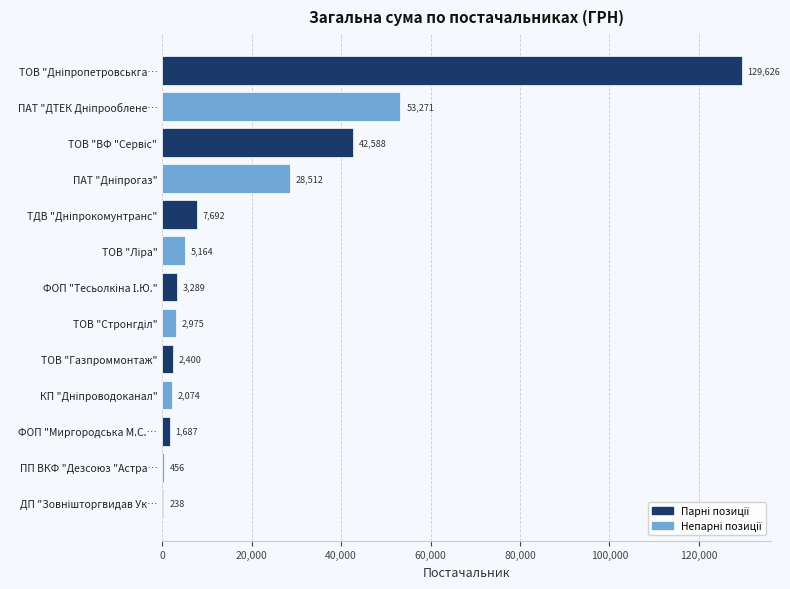

What is the maximum value shown in the chart?

129626.0